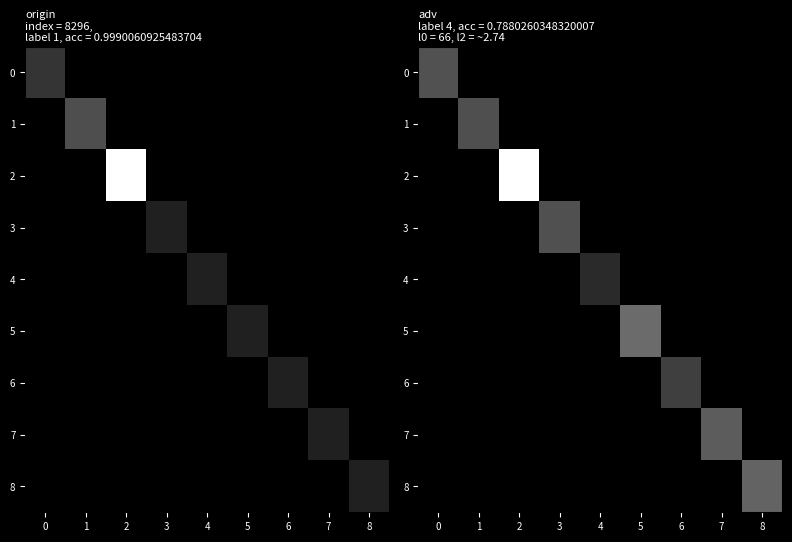

Which category has the lowest value across all series?

1